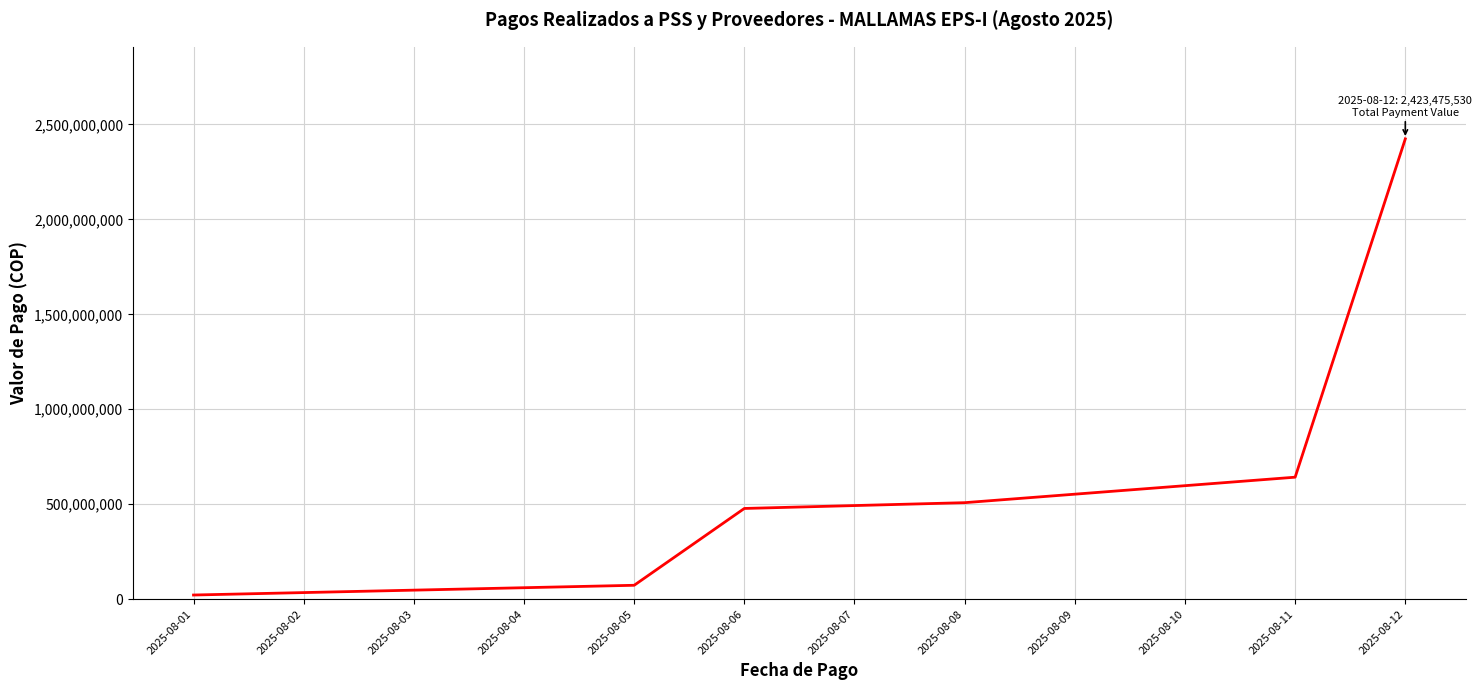

What is the difference between the values at 2025-08-06 and 2025-08-11?

164619247.0